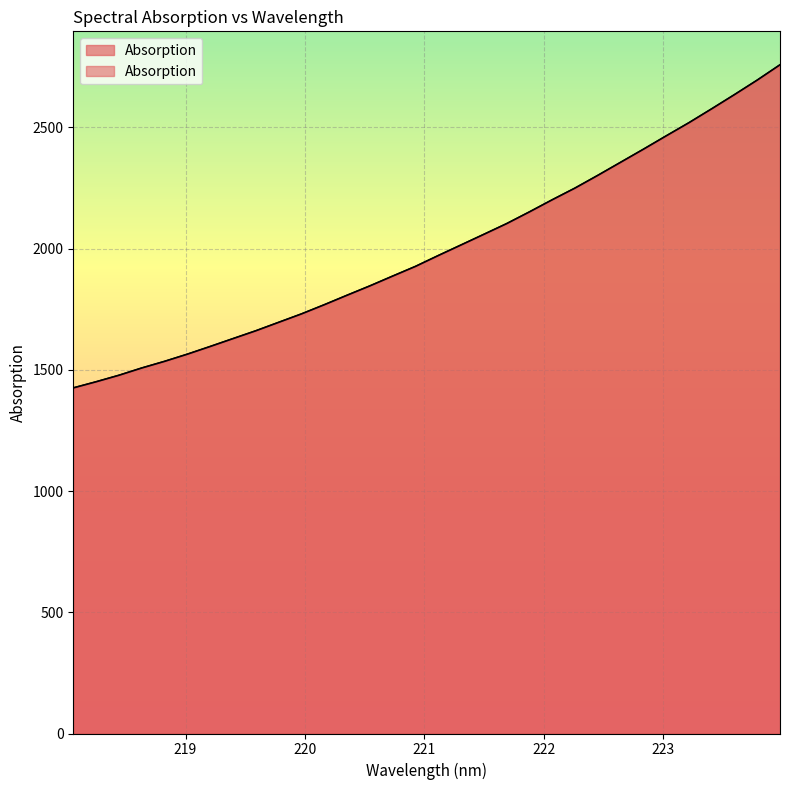

What is the greatest value displayed?

2758.2